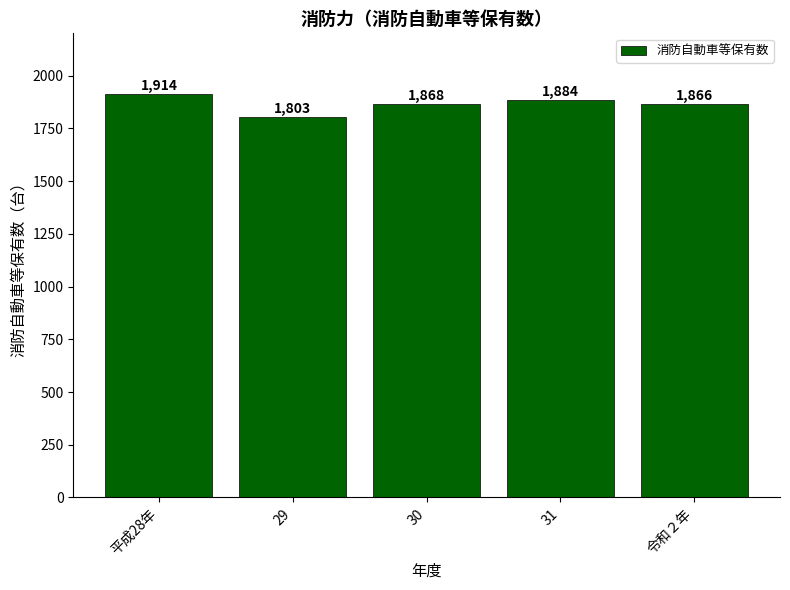

Reading right to left, what are all the values shown in this chart?

1866	1884	1868	1803	1914